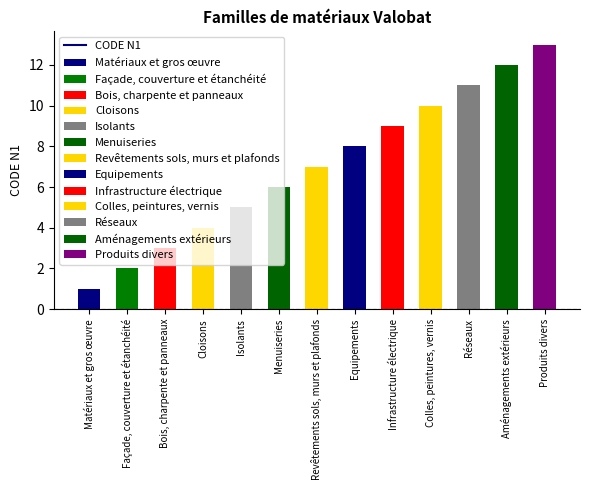

What is the sum of the values at Aménagements extérieurs and Produits divers?

25